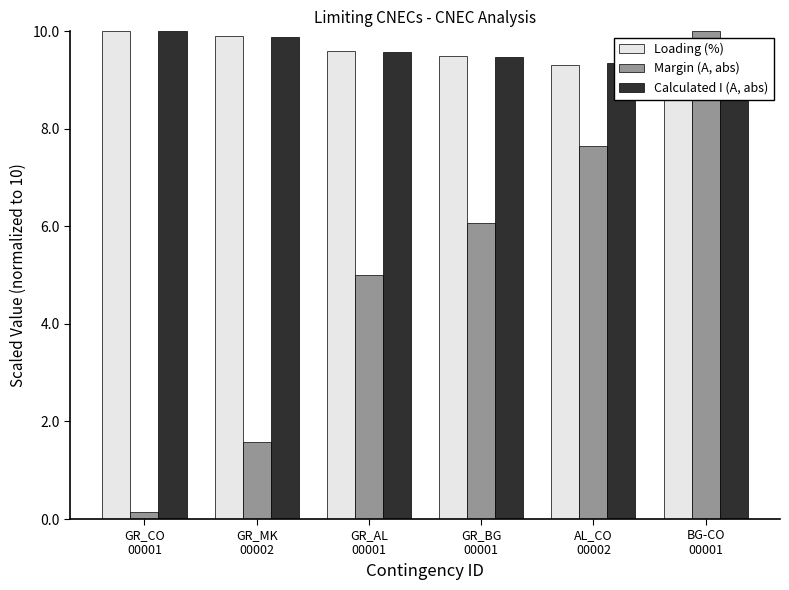

What is the approximate value of Margin (A, abs) at BG-CO
00001?

10.0